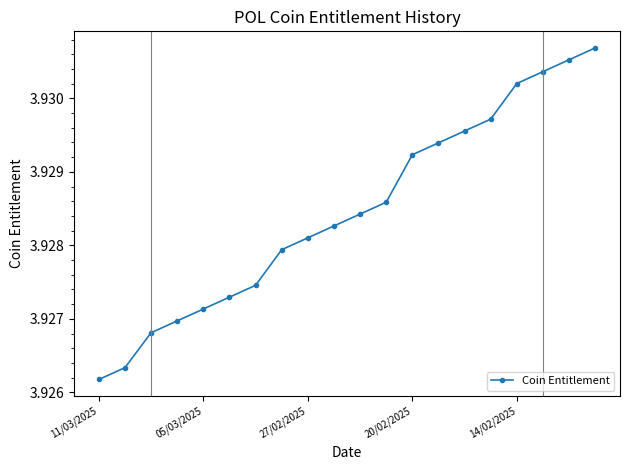

What is the sum of all values?

78.6